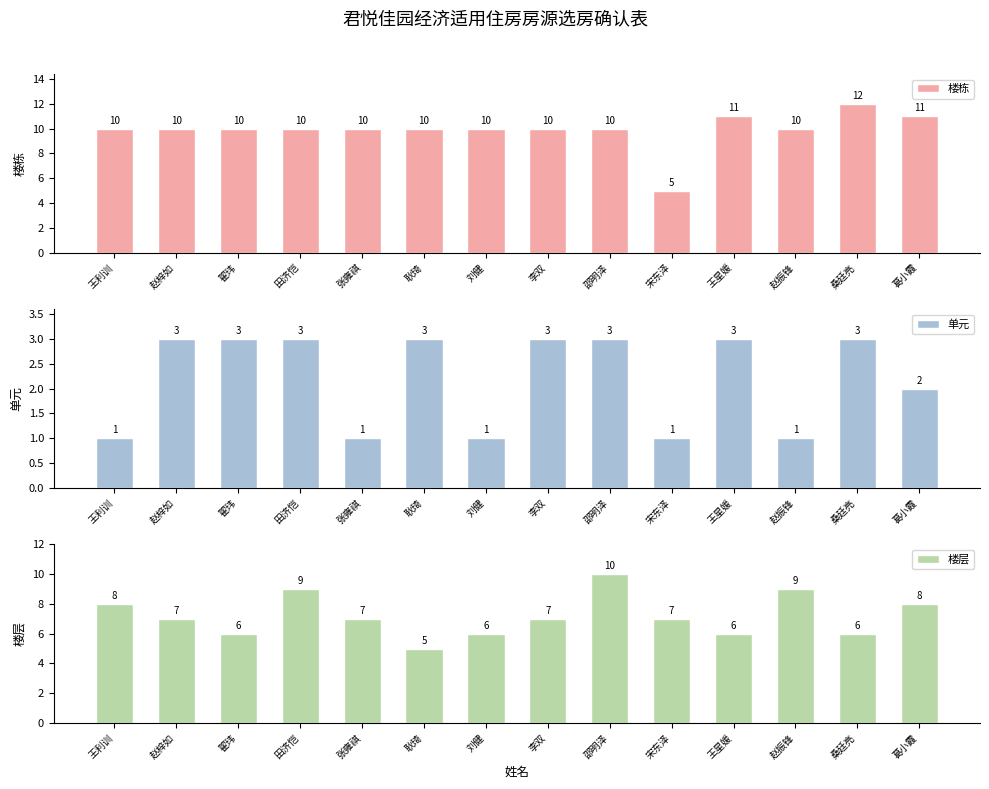

What are all the series names shown in the legend?

楼栋, 单元, 楼层